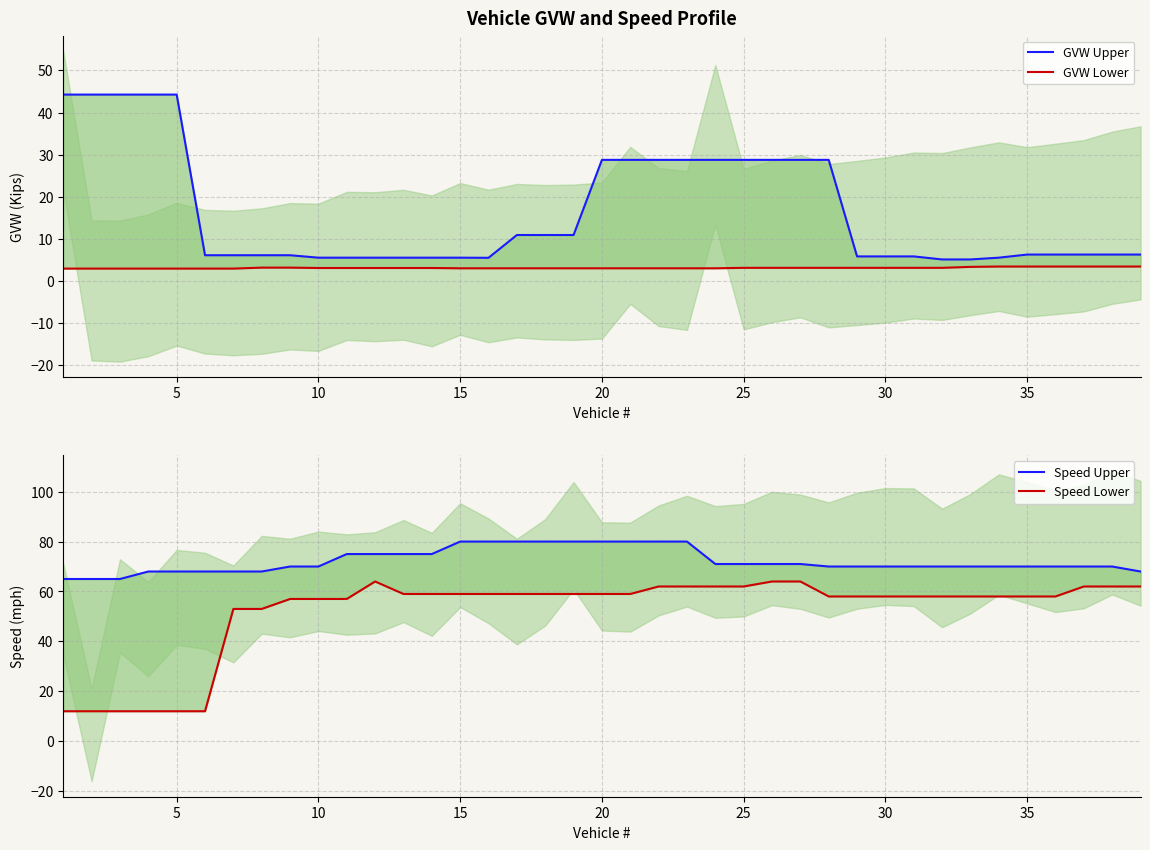

Which series has the largest total across all categories?

Speed Upper